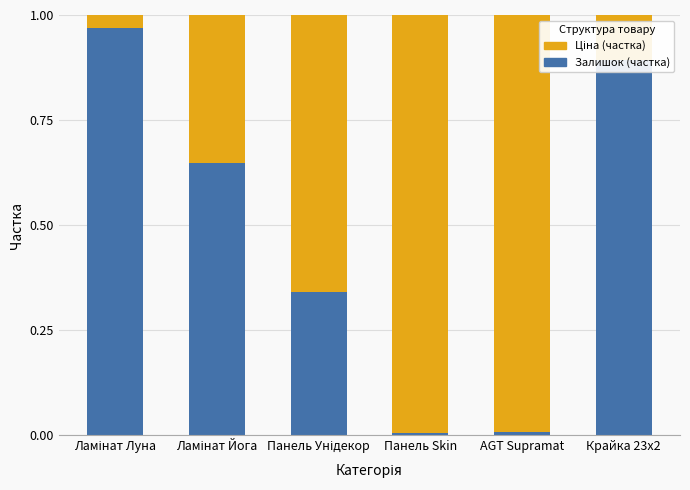

True or false: Залишок (частка) has a value of 0.0 at AGT Supramat.

True